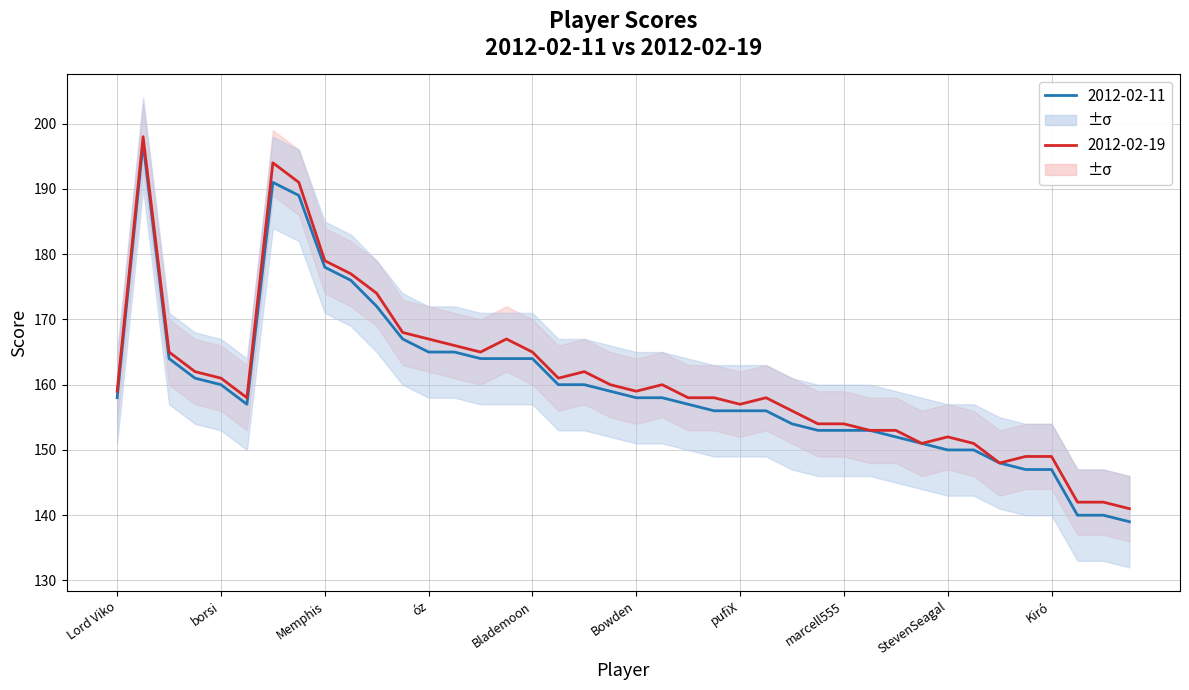

At which label is 2012-02-11 closest to 168?

Gruumbfur